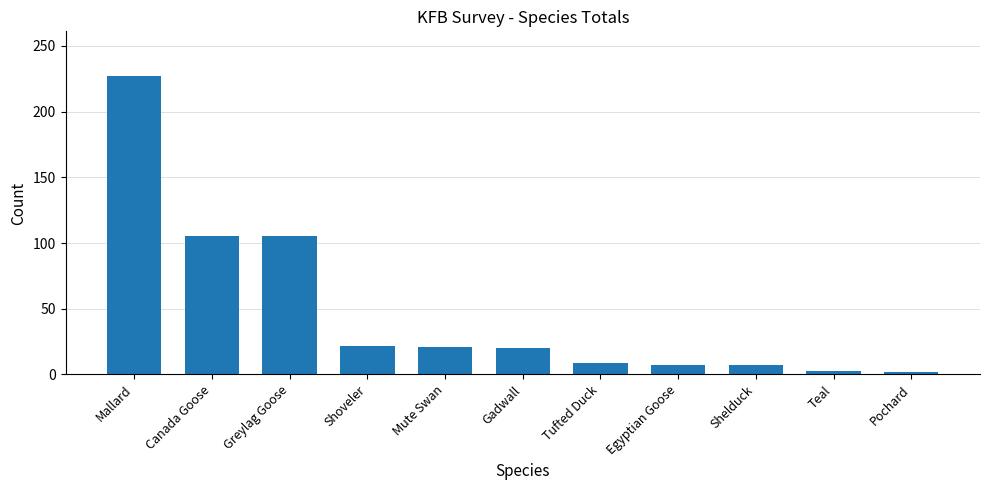

Which has a higher value, Shoveler or Canada Goose?

Canada Goose